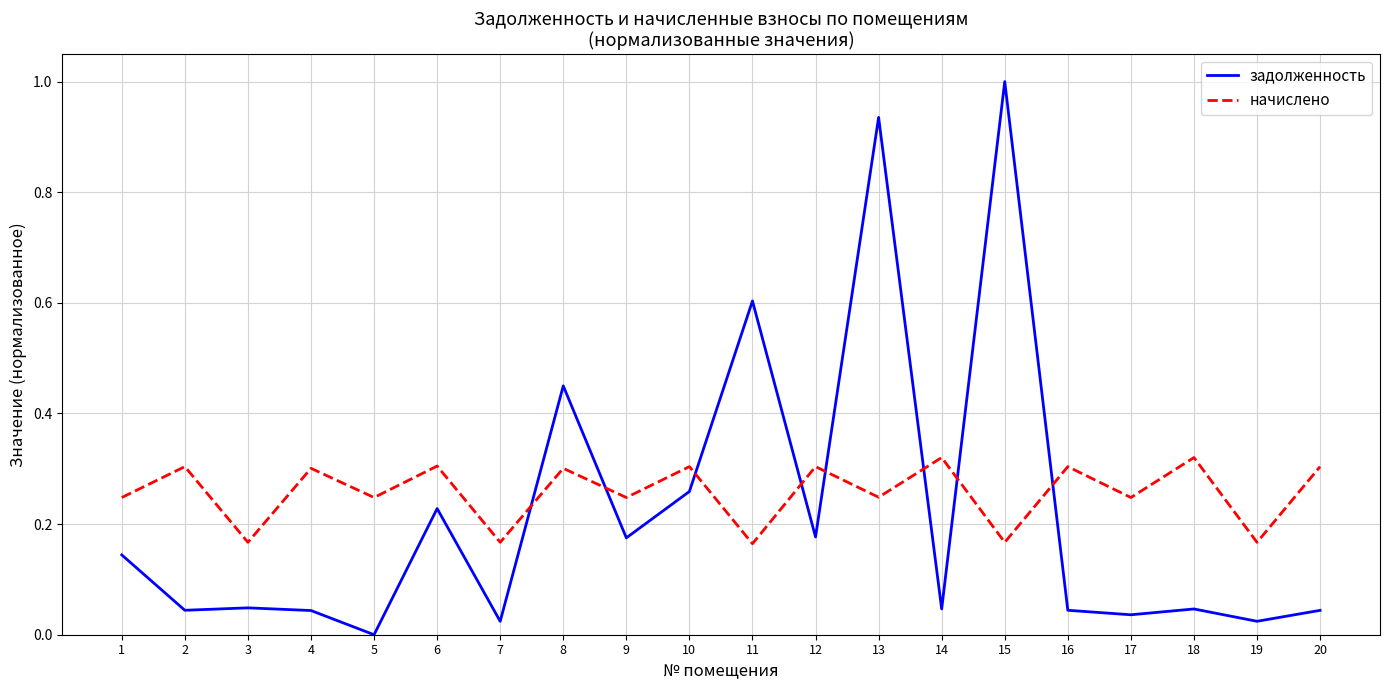

What is the total value across all series at 6?

0.5